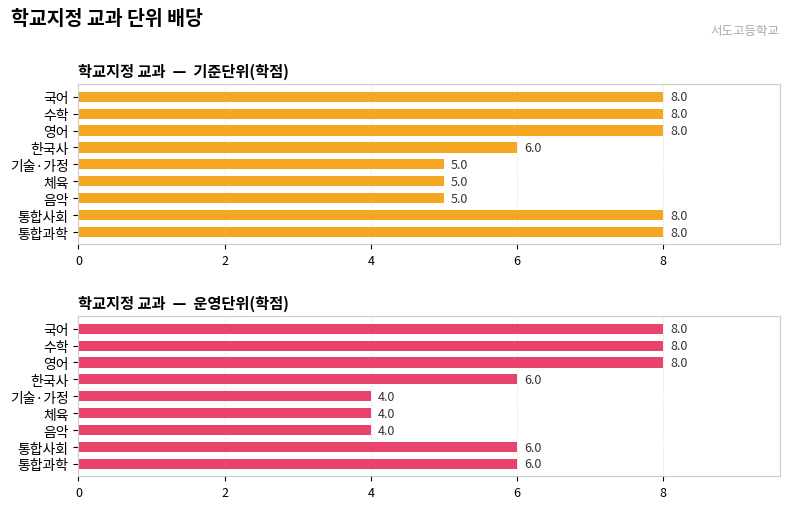

What is the maximum value for 운영단위(학점)?

8